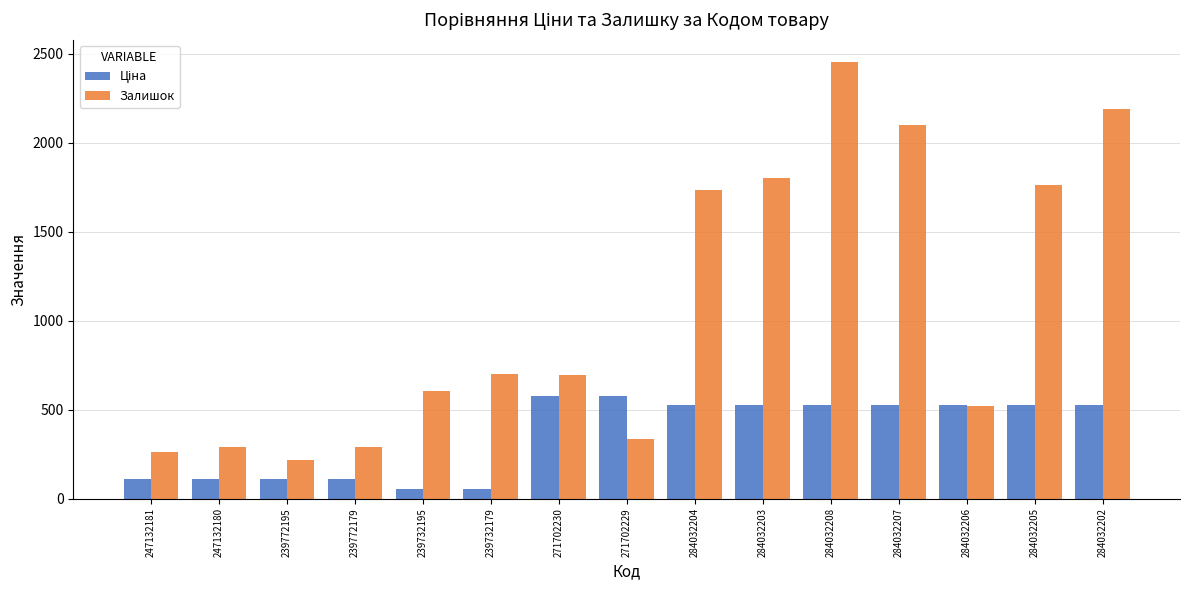

What is the sum of all Залишок values?

15962.0